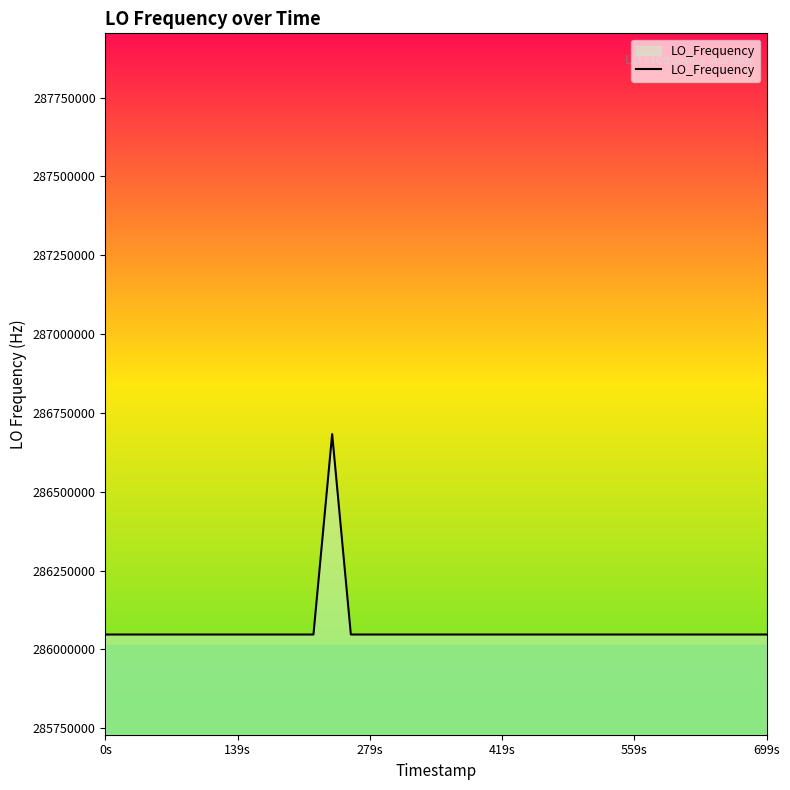

True or false: the data has more than 0 interior local peaks.

True